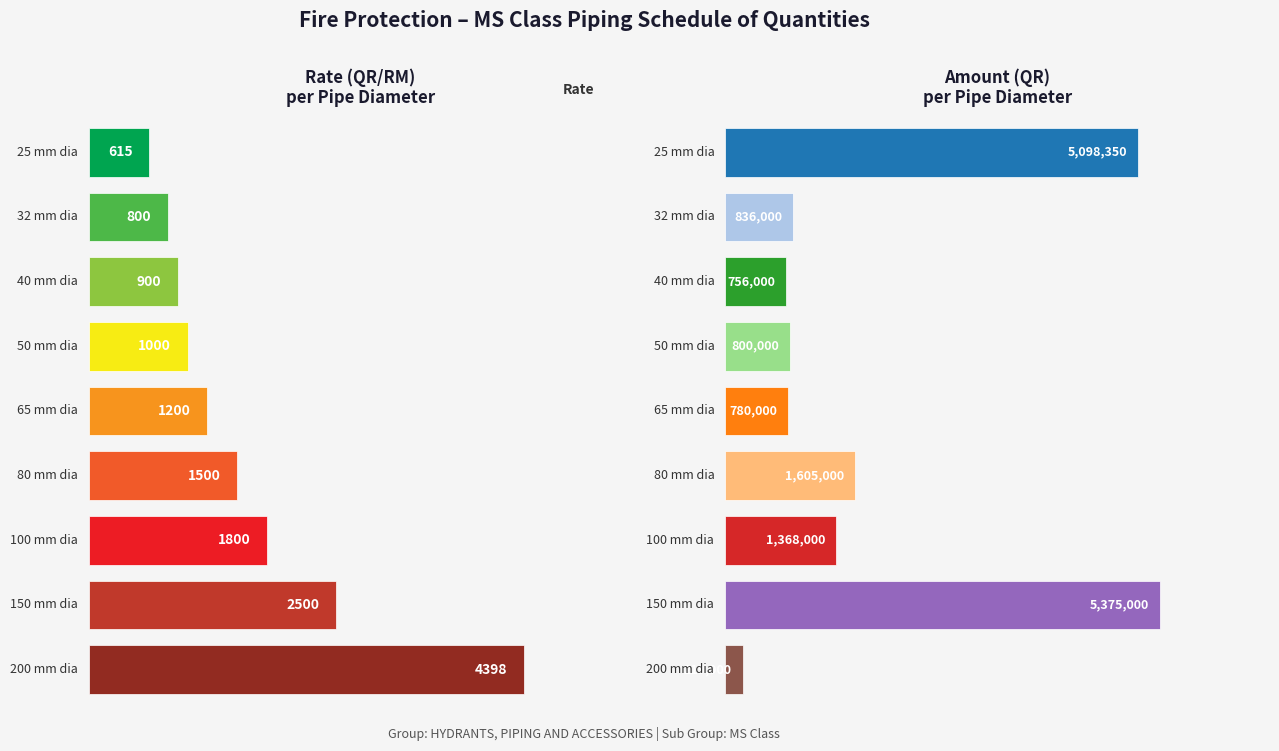

What is the sum of all RATE values?

14713